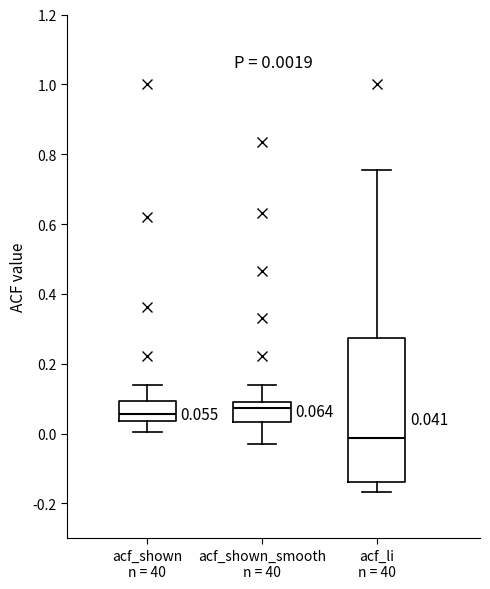

Comparing the boxes themselves (not the whiskers), which one is the tallest?

acf_li n = 40